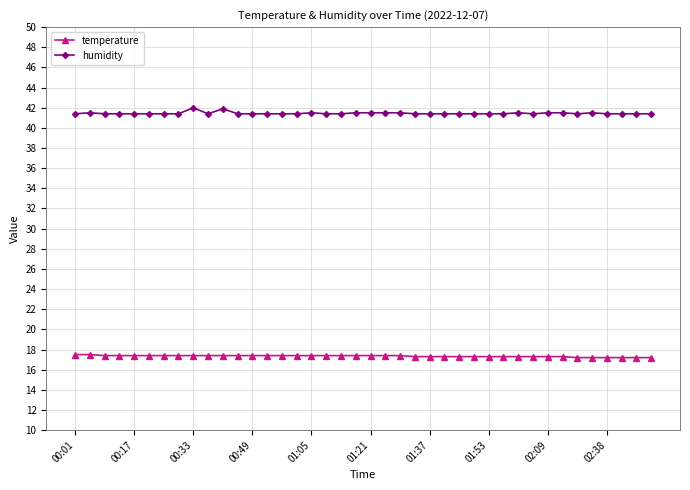

List the series in order of their peak value, highest first.

humidity, temperature